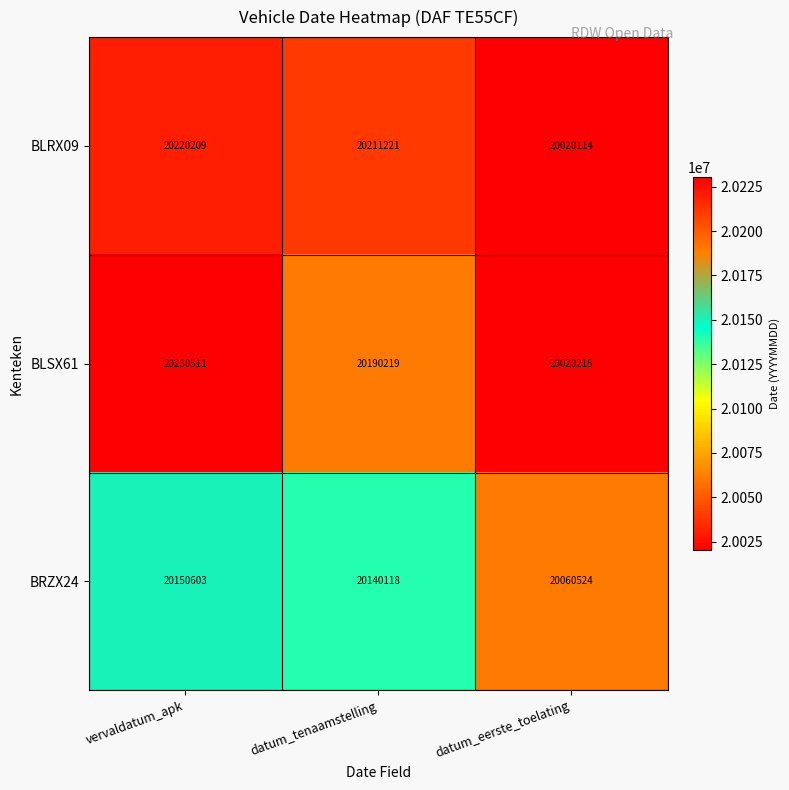

At vervaldatum_apk, list the series in order from smallest to largest.

BRZX24, BLRX09, BLSX61